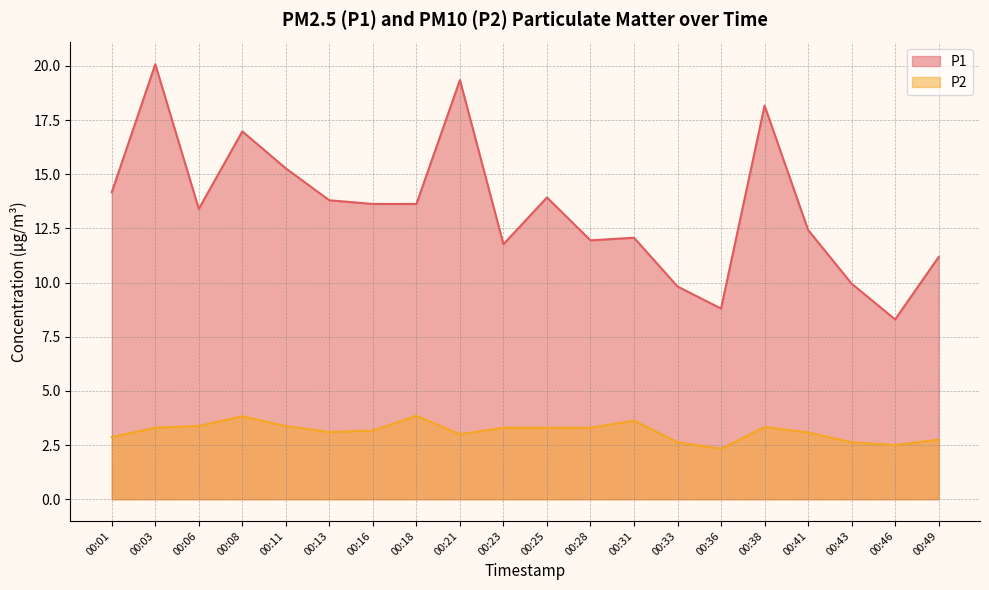

What is the difference between the second highest and minimum values in the P1 series?

11.1